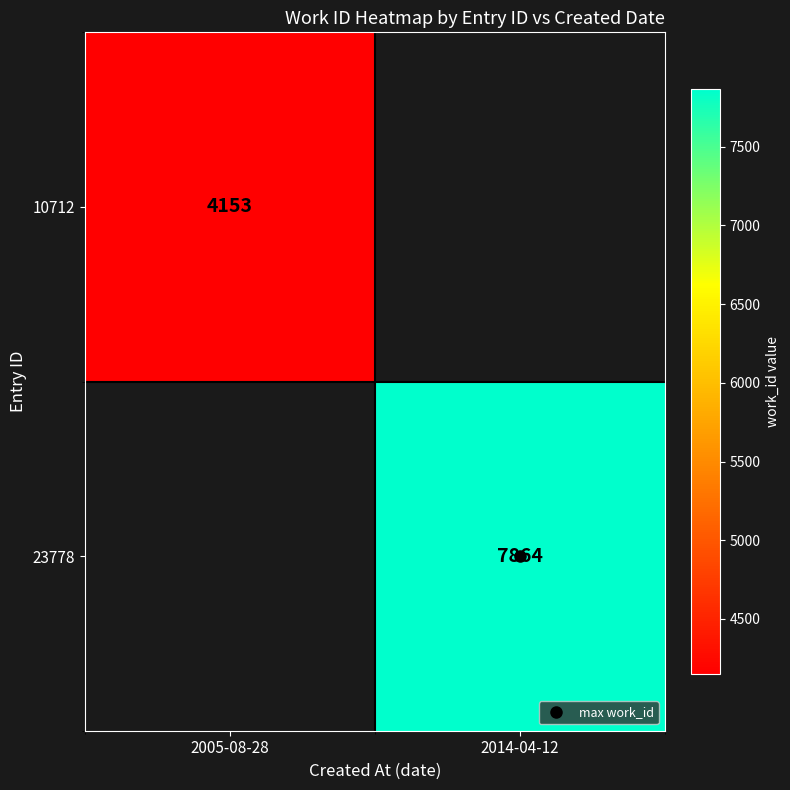

True or false: 10712 has a value of 0 at 2014-04-12.

True